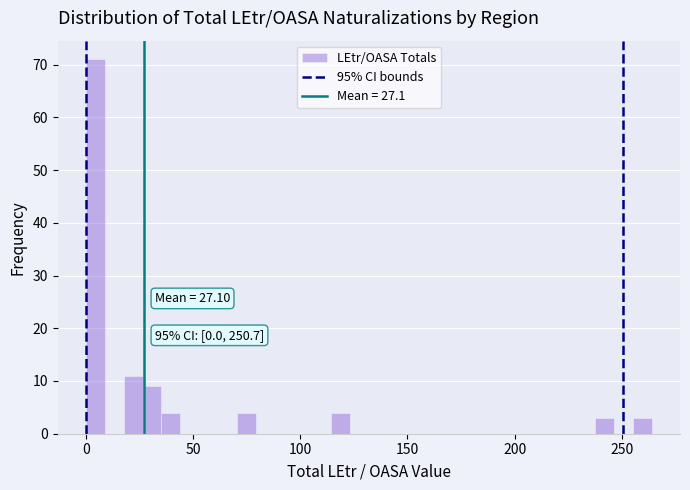

Around what value on the x-axis is the tallest bar? Give the approximate position of its centre, as read against the axis.

5